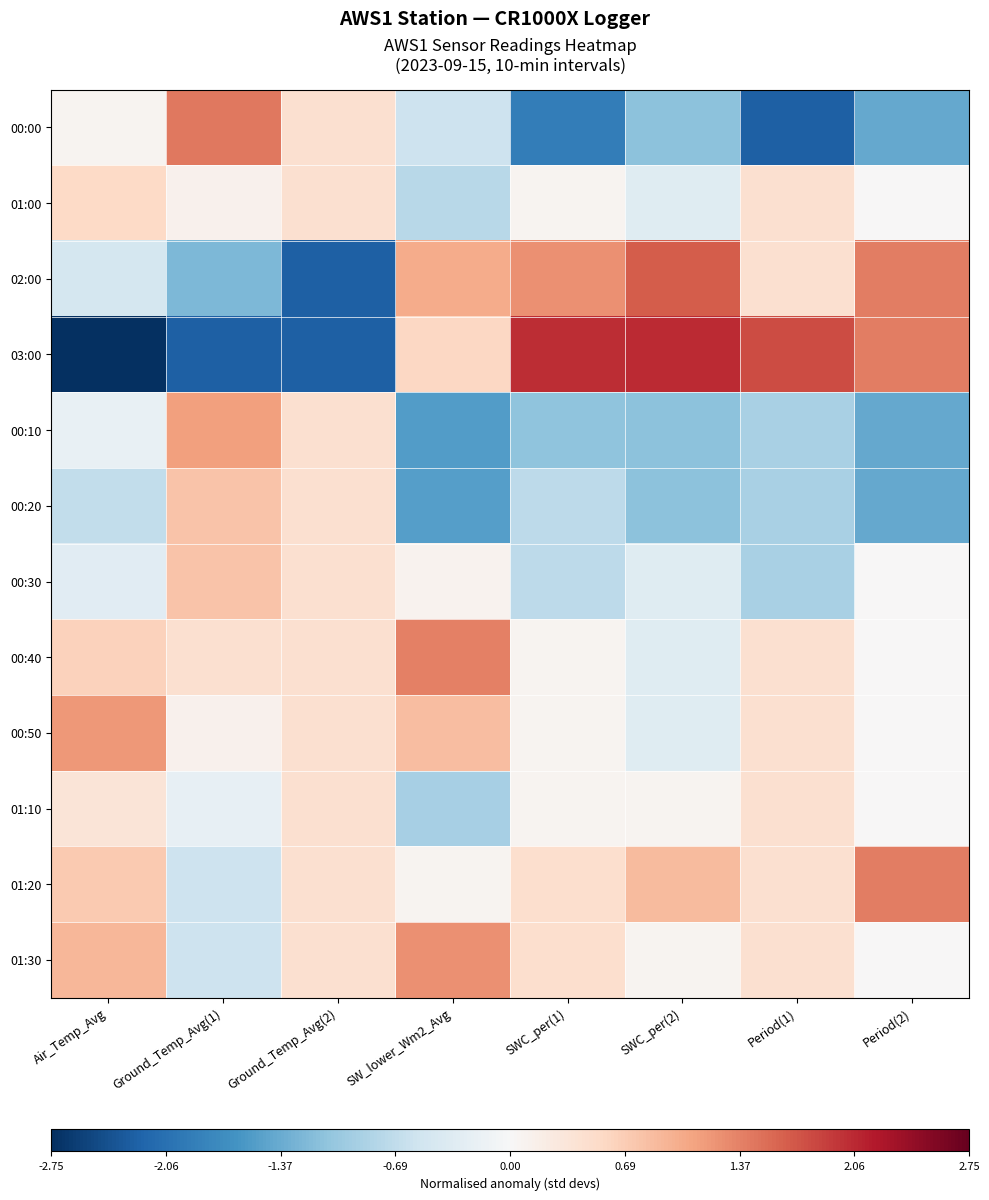

Reading left to right, list all the values displayed in this chart.

00:00: Air_Temp_Avg=0.1	Ground_Temp_Avg(1)=1.5	Ground_Temp_Avg(2)=0.4	SW_lower_Wm2_Avg=-0.6	SWC_per(1)=-1.9	SWC_per(2)=-1.1	Period(1)=-2.2	Period(2)=-1.4
01:00: Air_Temp_Avg=0.5	Ground_Temp_Avg(1)=0.1	Ground_Temp_Avg(2)=0.4	SW_lower_Wm2_Avg=-0.8	SWC_per(1)=0.1	SWC_per(2)=-0.3	Period(1)=0.4	Period(2)=0.0
02:00: Air_Temp_Avg=-0.5	Ground_Temp_Avg(1)=-1.2	Ground_Temp_Avg(2)=-2.2	SW_lower_Wm2_Avg=1.0	SWC_per(1)=1.2	SWC_per(2)=1.7	Period(1)=0.4	Period(2)=1.4
03:00: Air_Temp_Avg=-2.7	Ground_Temp_Avg(1)=-2.2	Ground_Temp_Avg(2)=-2.2	SW_lower_Wm2_Avg=0.6	SWC_per(1)=2.0	SWC_per(2)=2.1	Period(1)=1.8	Period(2)=1.4
00:10: Air_Temp_Avg=-0.2	Ground_Temp_Avg(1)=1.1	Ground_Temp_Avg(2)=0.4	SW_lower_Wm2_Avg=-1.5	SWC_per(1)=-1.1	SWC_per(2)=-1.1	Period(1)=-0.9	Period(2)=-1.4
00:20: Air_Temp_Avg=-0.7	Ground_Temp_Avg(1)=0.8	Ground_Temp_Avg(2)=0.4	SW_lower_Wm2_Avg=-1.5	SWC_per(1)=-0.7	SWC_per(2)=-1.1	Period(1)=-0.9	Period(2)=-1.4
00:30: Air_Temp_Avg=-0.3	Ground_Temp_Avg(1)=0.8	Ground_Temp_Avg(2)=0.4	SW_lower_Wm2_Avg=0.1	SWC_per(1)=-0.7	SWC_per(2)=-0.3	Period(1)=-0.9	Period(2)=0.0
00:40: Air_Temp_Avg=0.6	Ground_Temp_Avg(1)=0.4	Ground_Temp_Avg(2)=0.4	SW_lower_Wm2_Avg=1.4	SWC_per(1)=0.1	SWC_per(2)=-0.3	Period(1)=0.4	Period(2)=0.0
00:50: Air_Temp_Avg=1.2	Ground_Temp_Avg(1)=0.1	Ground_Temp_Avg(2)=0.4	SW_lower_Wm2_Avg=0.9	SWC_per(1)=0.1	SWC_per(2)=-0.3	Period(1)=0.4	Period(2)=0.0
01:10: Air_Temp_Avg=0.4	Ground_Temp_Avg(1)=-0.2	Ground_Temp_Avg(2)=0.4	SW_lower_Wm2_Avg=-0.9	SWC_per(1)=0.1	SWC_per(2)=0.1	Period(1)=0.4	Period(2)=0.0
01:20: Air_Temp_Avg=0.7	Ground_Temp_Avg(1)=-0.6	Ground_Temp_Avg(2)=0.4	SW_lower_Wm2_Avg=0.1	SWC_per(1)=0.5	SWC_per(2)=0.9	Period(1)=0.4	Period(2)=1.4
01:30: Air_Temp_Avg=0.9	Ground_Temp_Avg(1)=-0.6	Ground_Temp_Avg(2)=0.4	SW_lower_Wm2_Avg=1.3	SWC_per(1)=0.5	SWC_per(2)=0.1	Period(1)=0.4	Period(2)=0.0